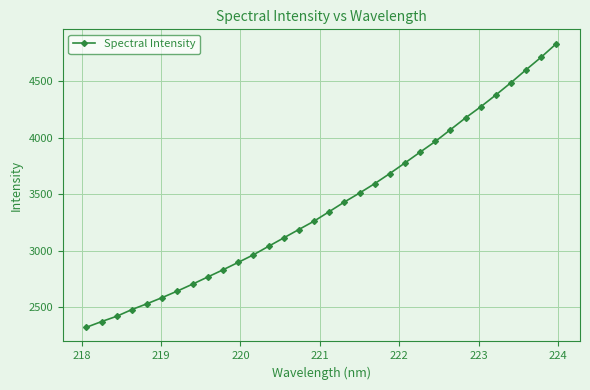

What is the greatest value displayed?

4835.9